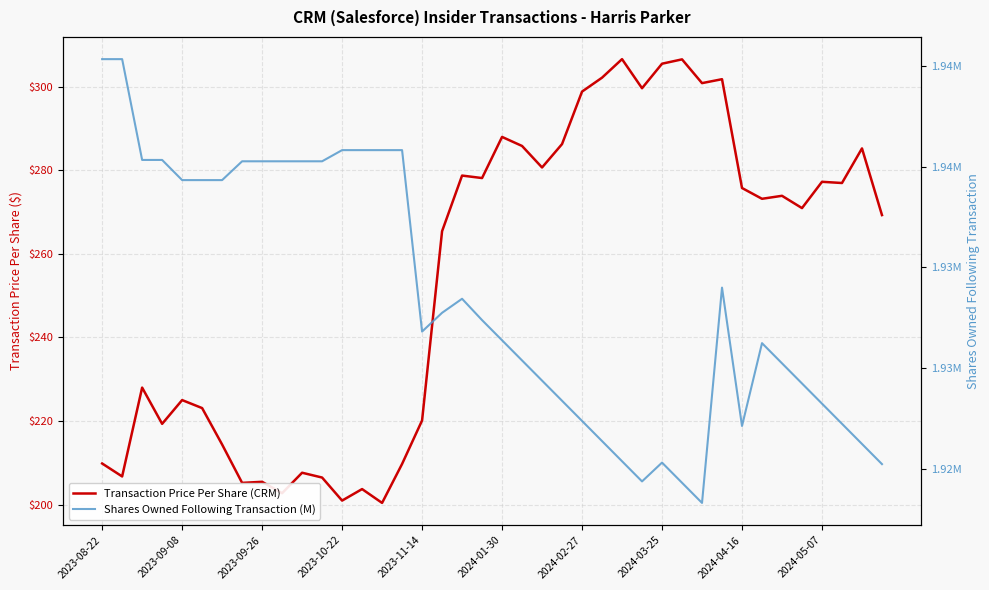

How many data points does each series have?

40